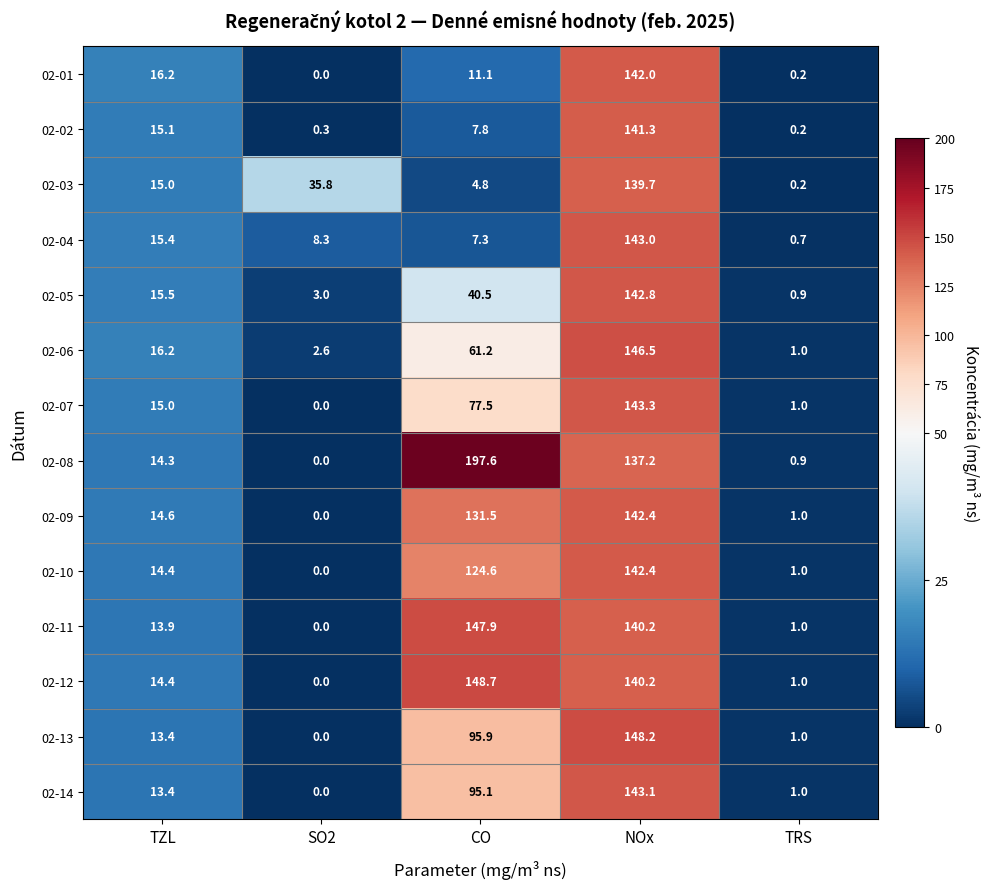

Which series has the widest spread of values?

02-08